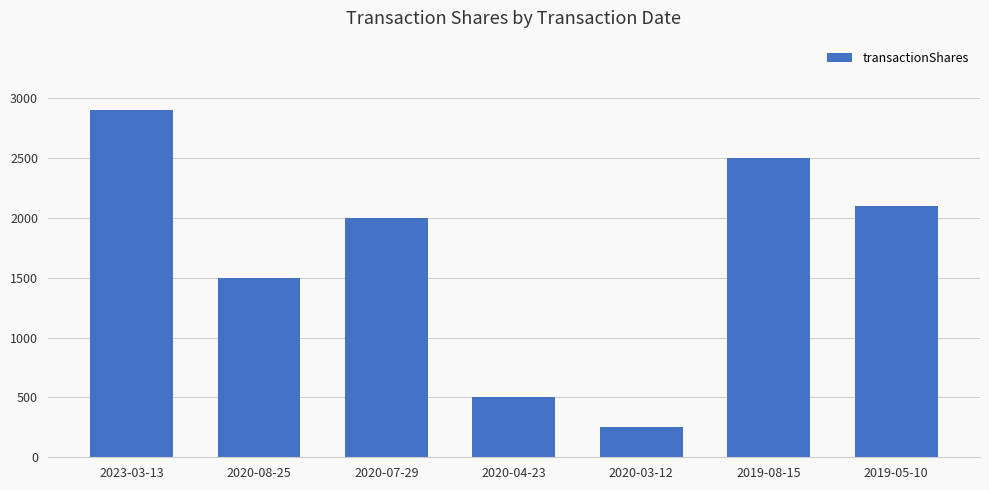

The value at 2019-08-15 is 1744. True or false?

False